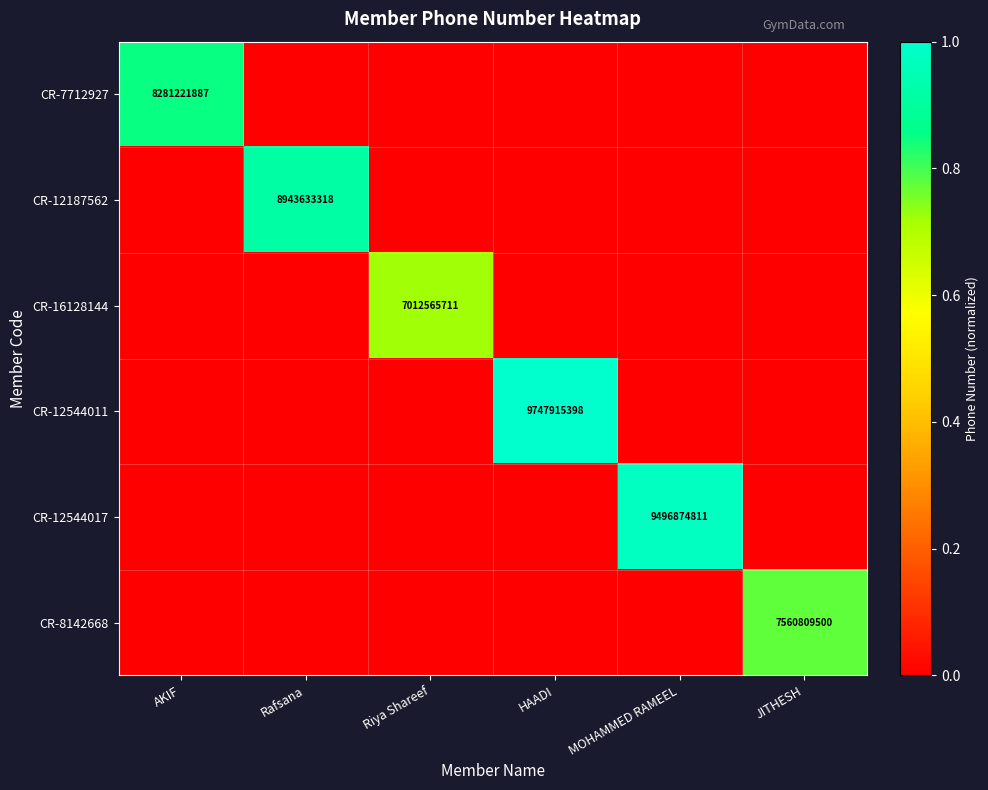

What is the total value across all series at AKIF?

0.8